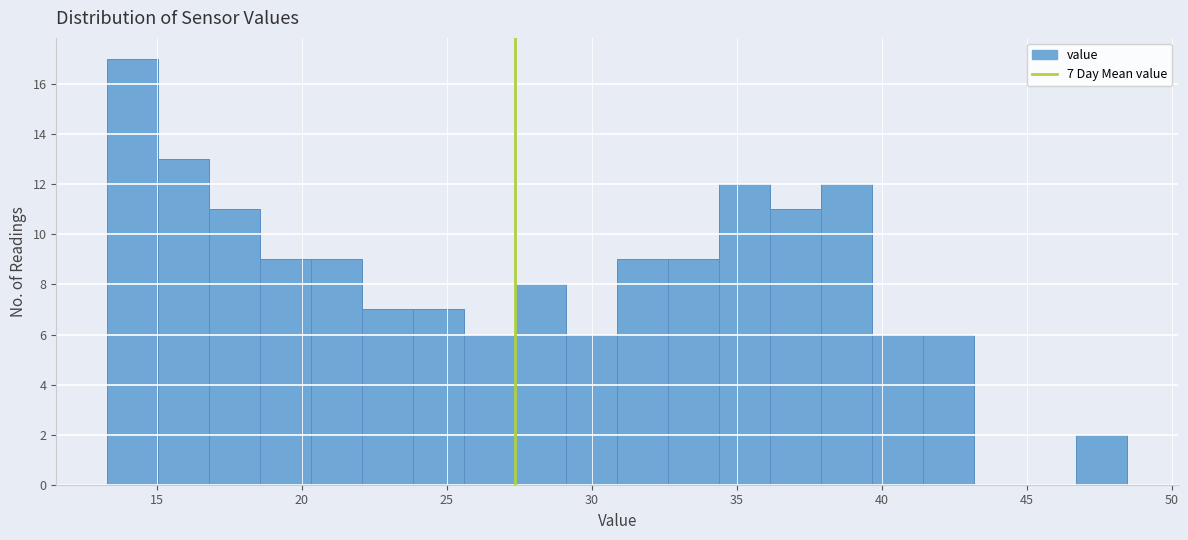

Around what value on the x-axis is the tallest bar? Give the approximate position of its centre, as read against the axis.

14.0